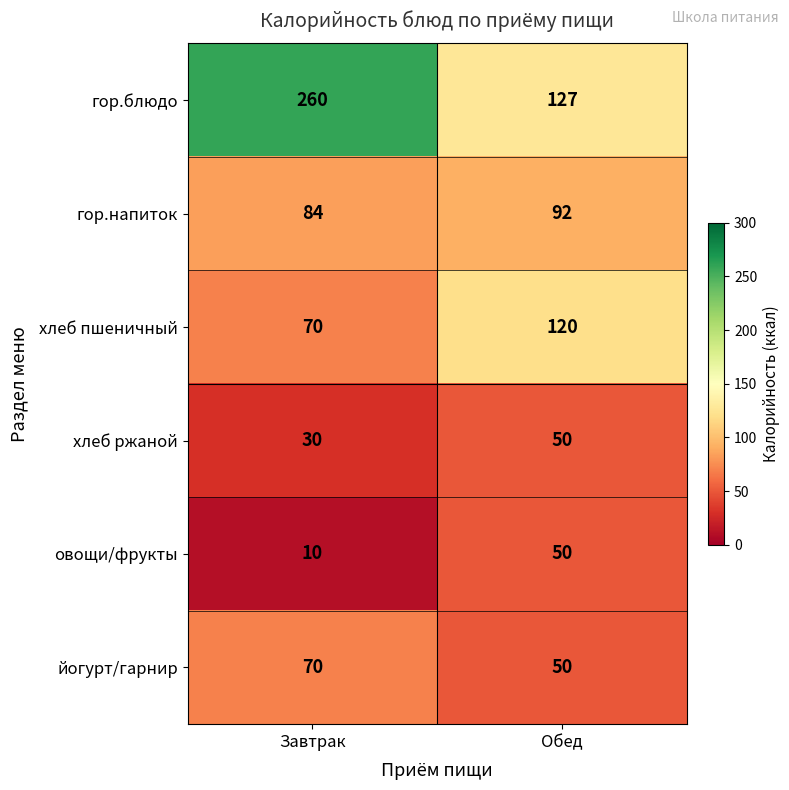

The гор.напиток series shows 113 at Завтрак. True or false?

False